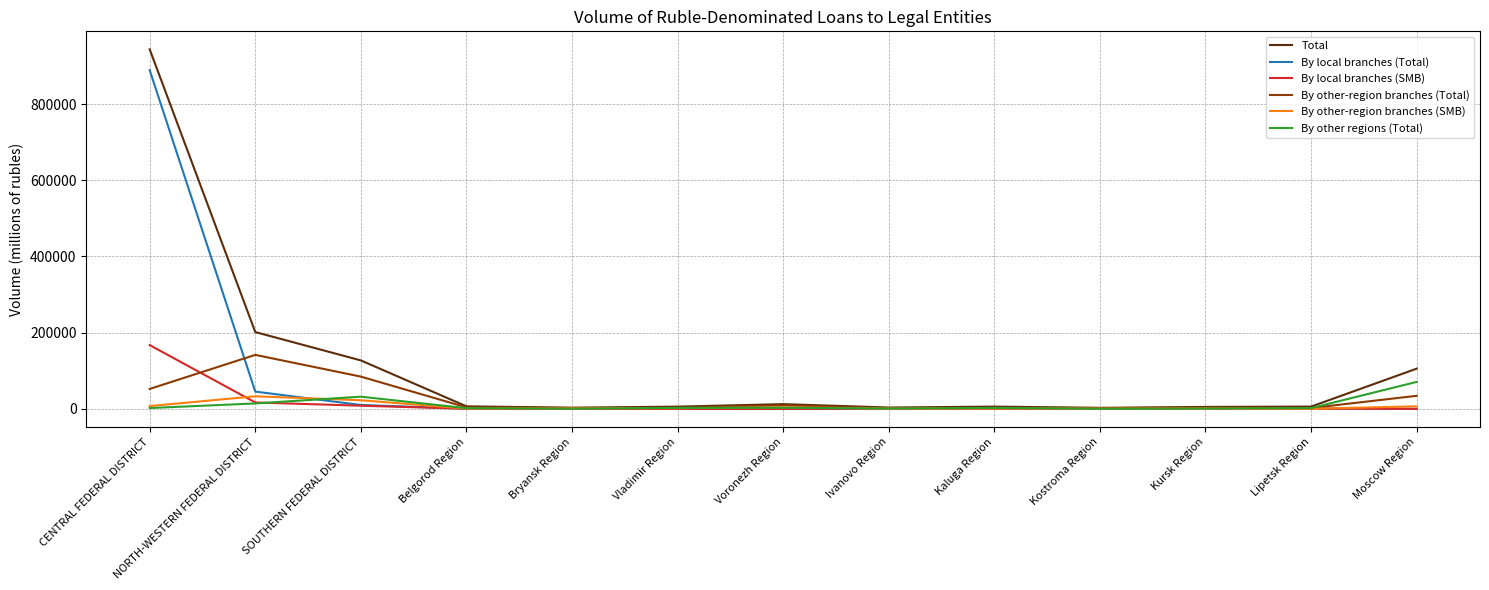

Which series changed the most between Bryansk Region and Moscow Region?

Total